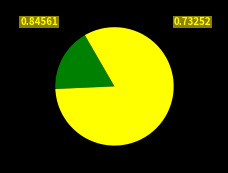

Is there a majority slice in this chart?

Yes